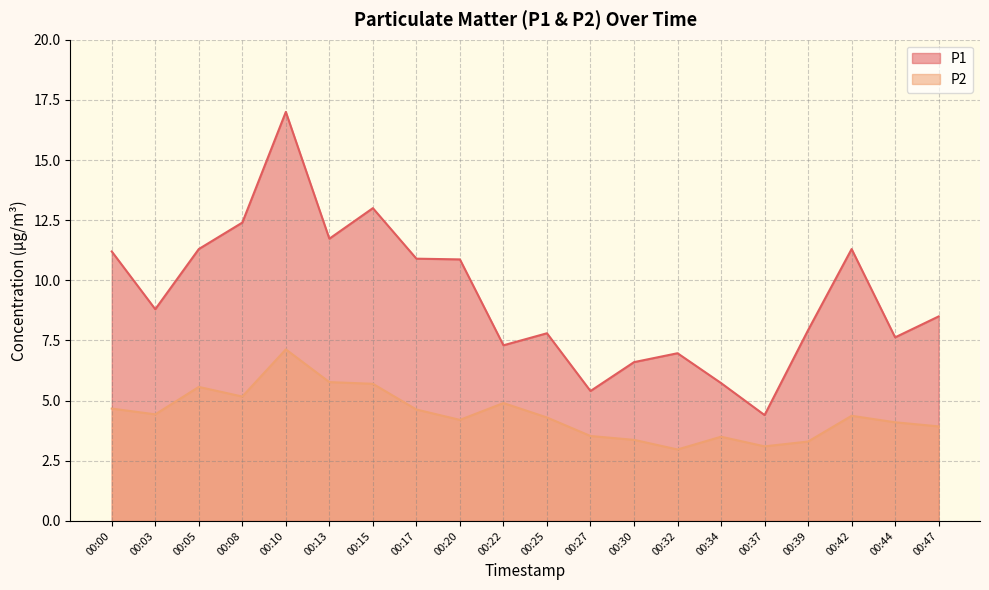

Rank the series at 00:15 from lowest to highest value.

P2, P1